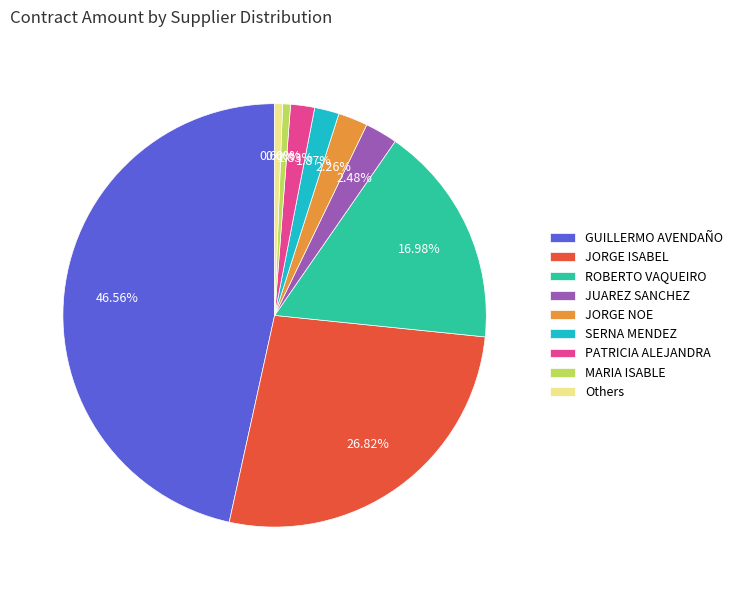

Between JUAREZ SANCHEZ and SERNA MENDEZ, which is larger?

JUAREZ SANCHEZ